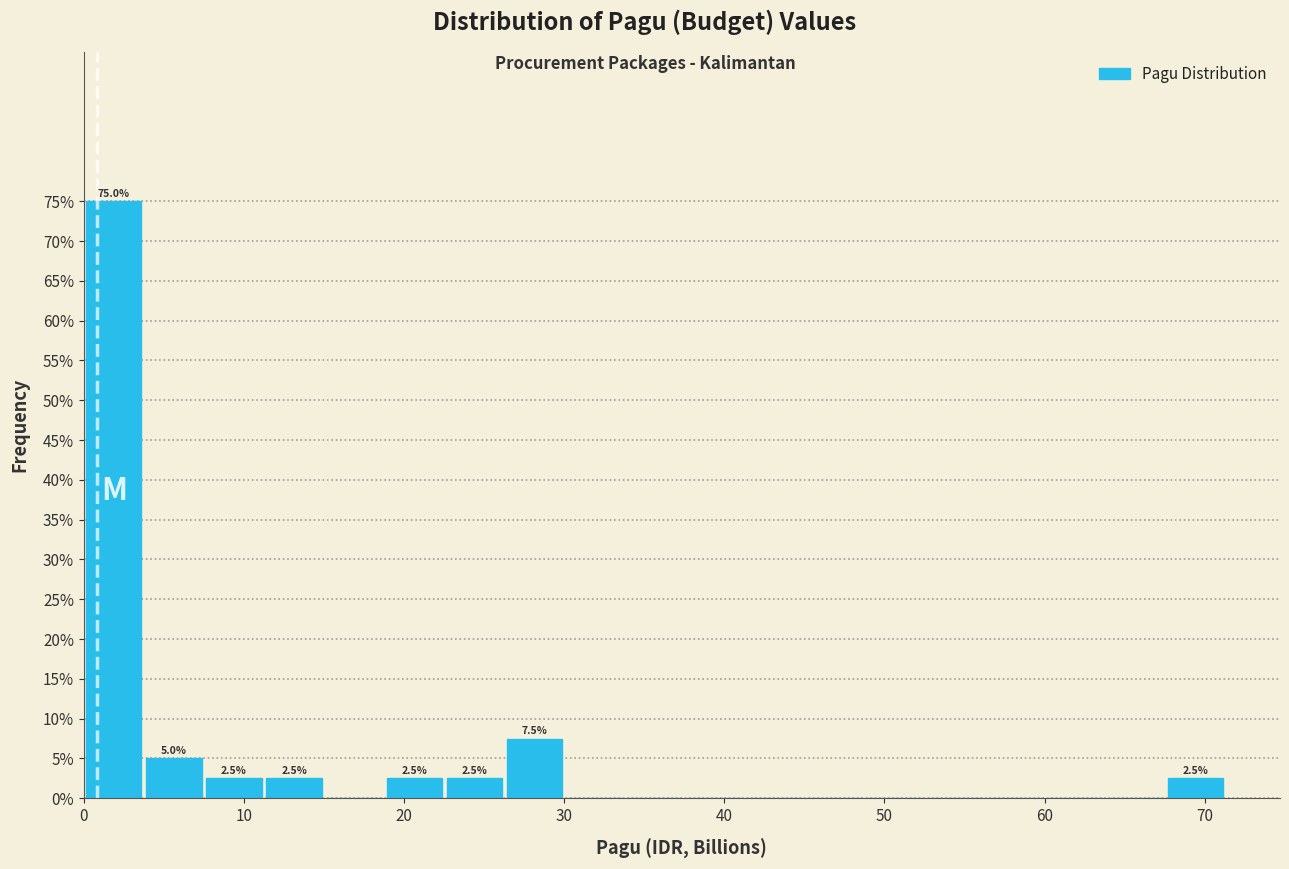

Read against the x-axis, roughly where is the centre of the tallest bar?

2